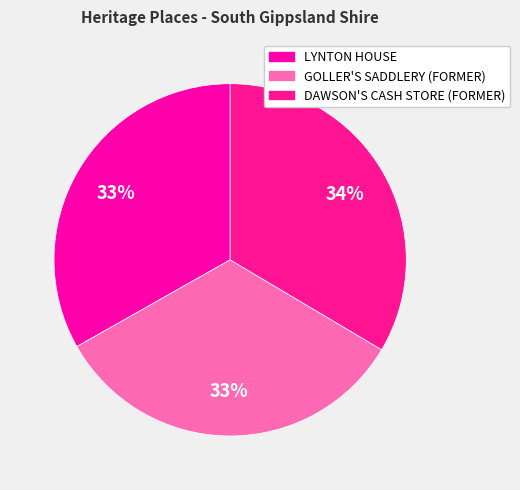

What portion of the pie excludes DAWSON'S CASH STORE (FORMER)?

66.5%